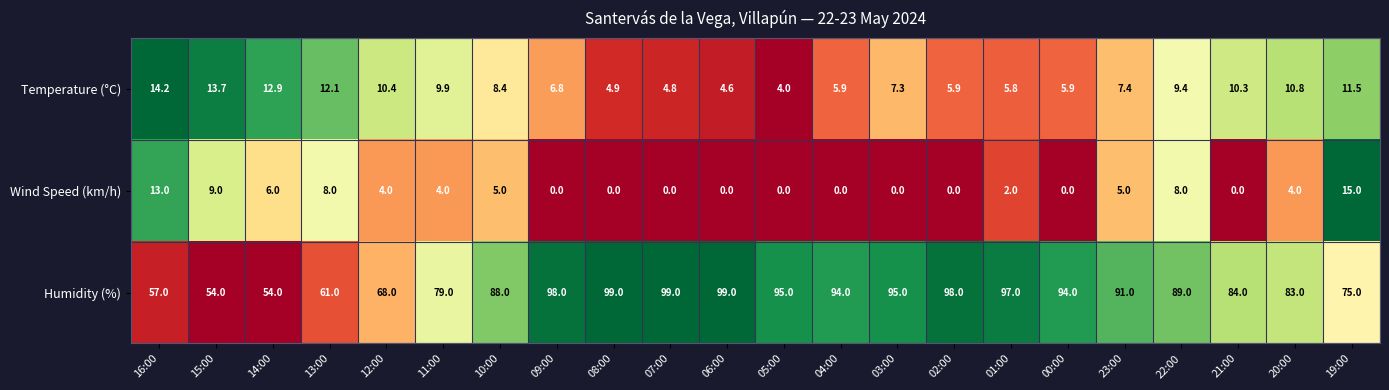

Is it true that Wind Speed (km/h) equals 10.1 at 14:00?

False